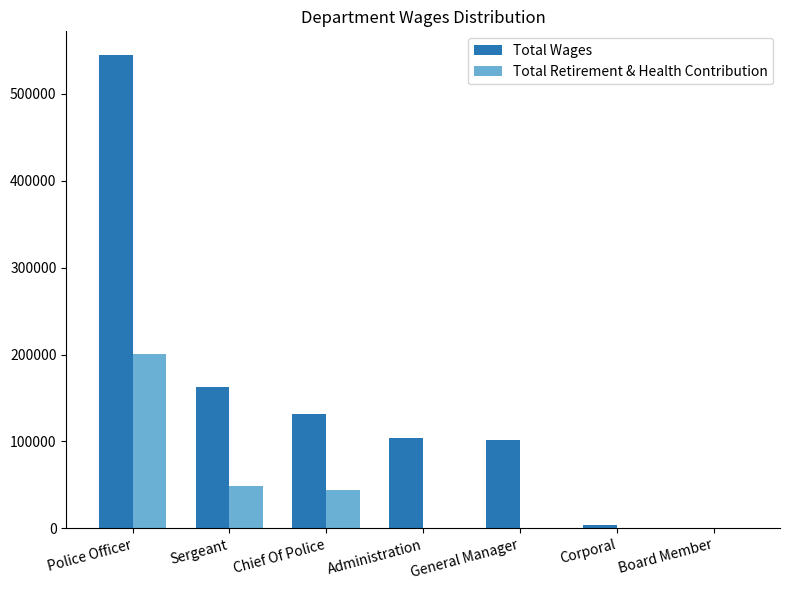

Is it true that Total Retirement & Health Contribution equals 71634 at Sergeant?

False